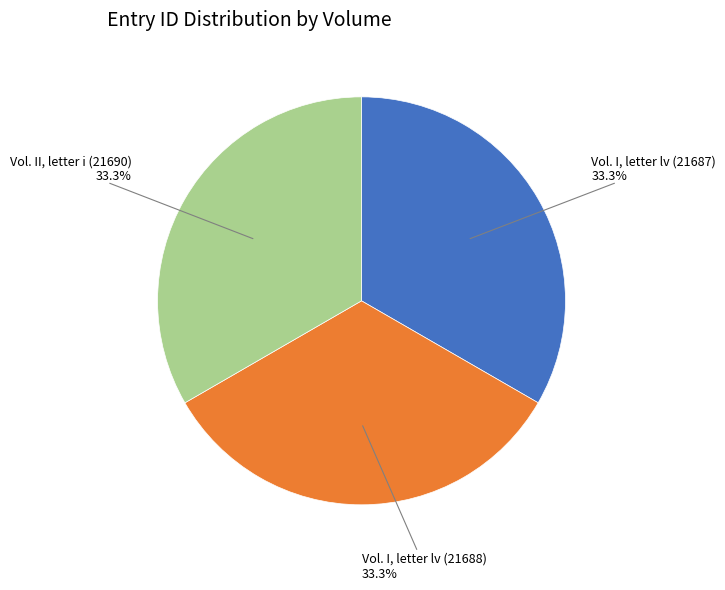

Approximately how many times larger is the value at Vol. I, letter lv (21687) compared to Vol. II, letter i (21690)?

1.0